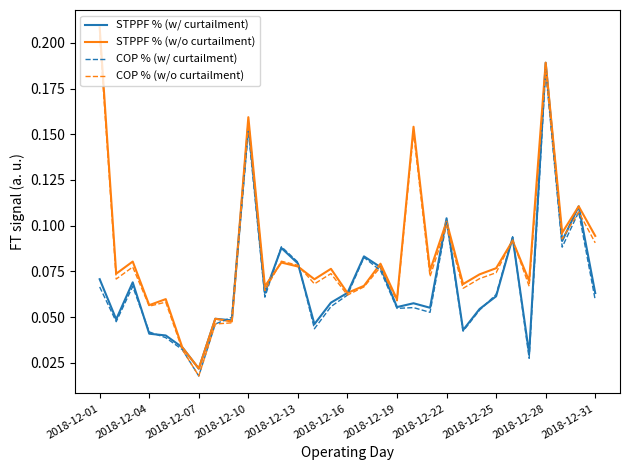

Which series has the widest spread of values?

STPPF % (w/o curtailment)